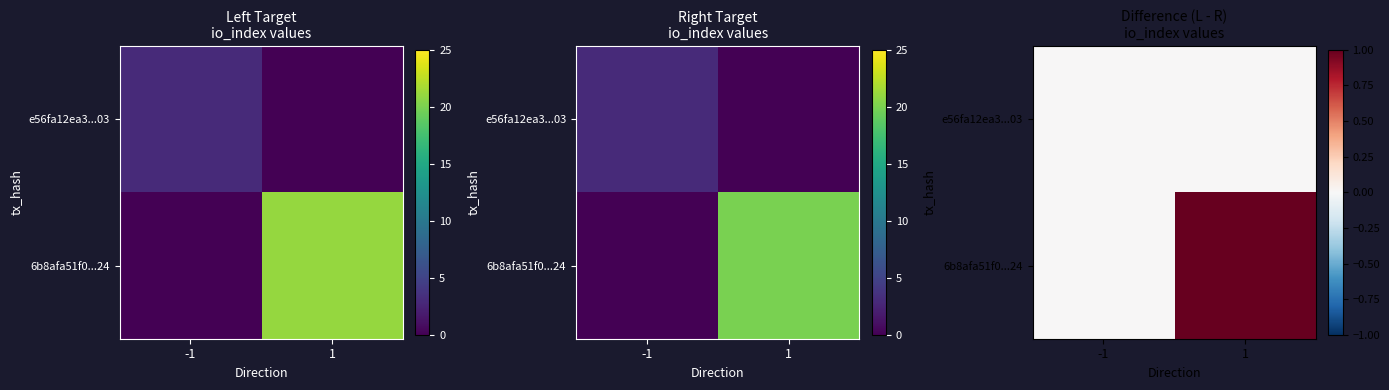

Is it true that 6b8afa51f0...24 equals 1 at -1?

False